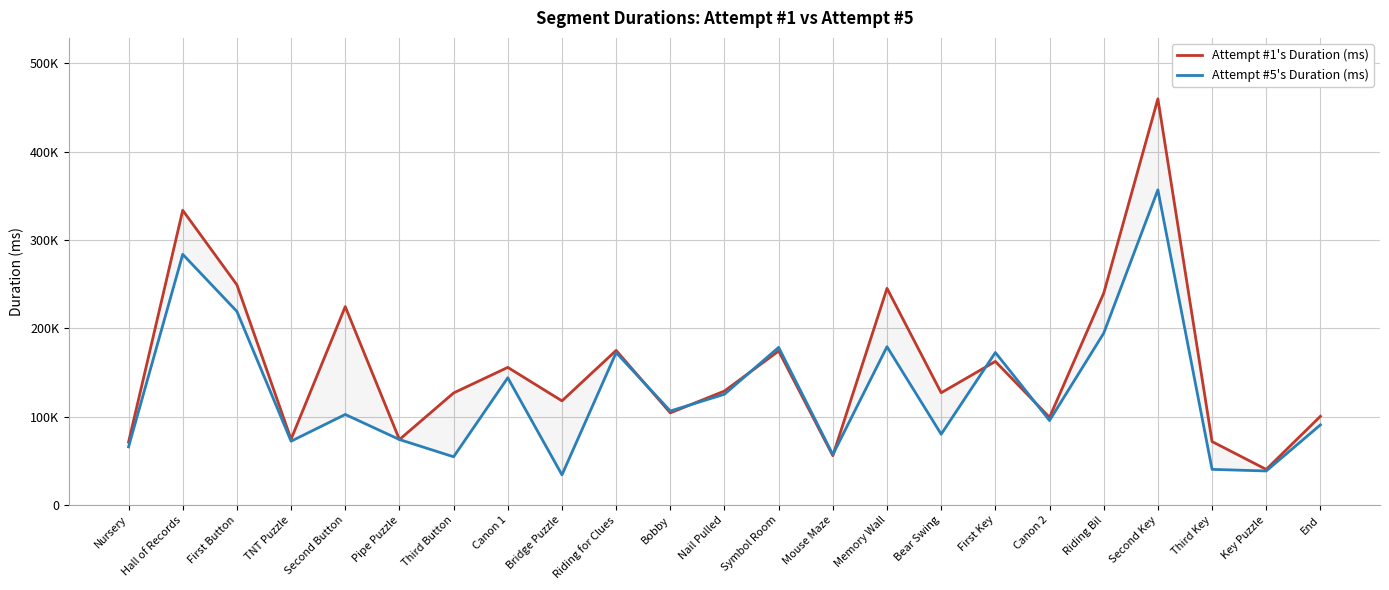

Rank the series by their average value, from highest to lowest.

Attempt #1's Duration (ms), Attempt #5's Duration (ms)